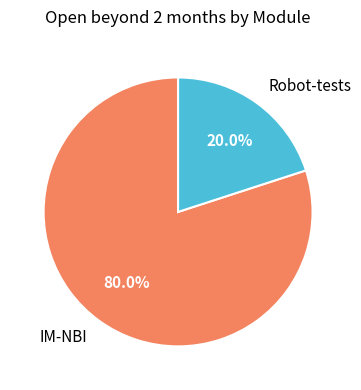

What is the largest slice in the pie chart?

IM-NBI